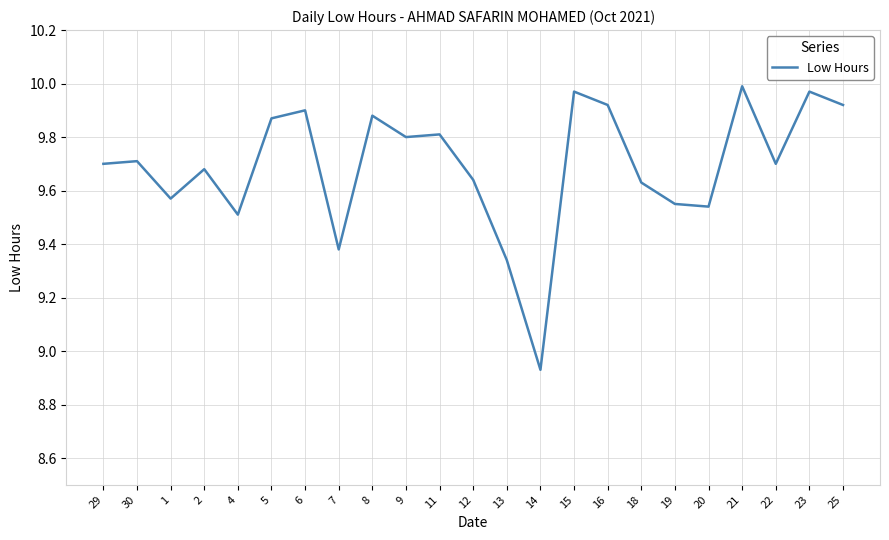

What position from the left is 23?

22